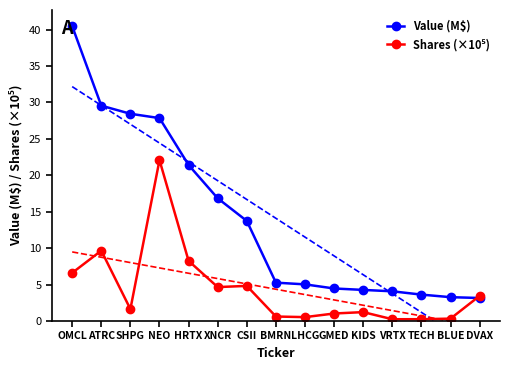

Is the value of Shares (×10⁵) at SHPG greater than the value of Value (M$) at DVAX?

No